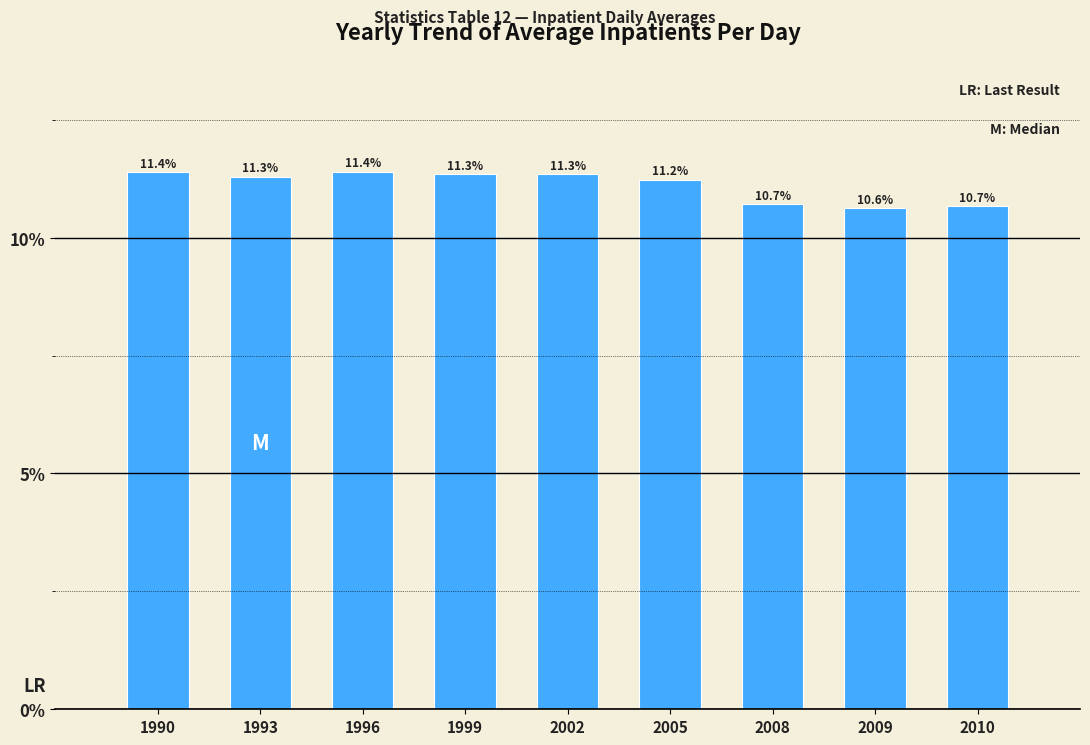

Reading right to left, extract all data points from this chart.

2010=10.7	2009=10.6	2008=10.7	2005=11.2	2002=11.3	1999=11.3	1996=11.4	1993=11.3	1990=11.4